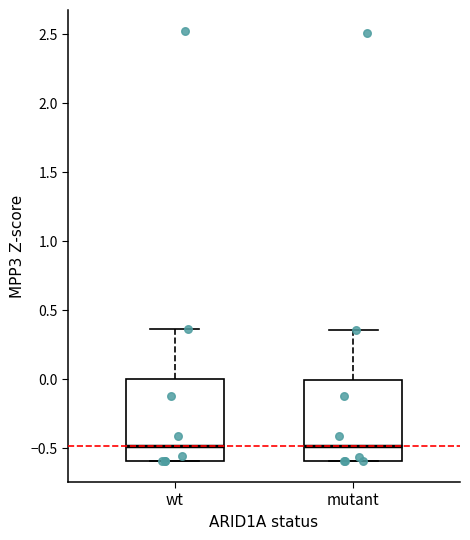

Reading left to right, transcribe this box plot: for each box, give where its median line is, the range the box spans, and where its two whiskers end, as read against the y-axis. The values are not printed on the chart, so give them approximately, as read against the axis.

wt: median -0.50, box -0.60 to 0.00, whiskers -0.60 to 0.35
mutant: median -0.50, box -0.60 to 0.00, whiskers -0.60 to 0.35